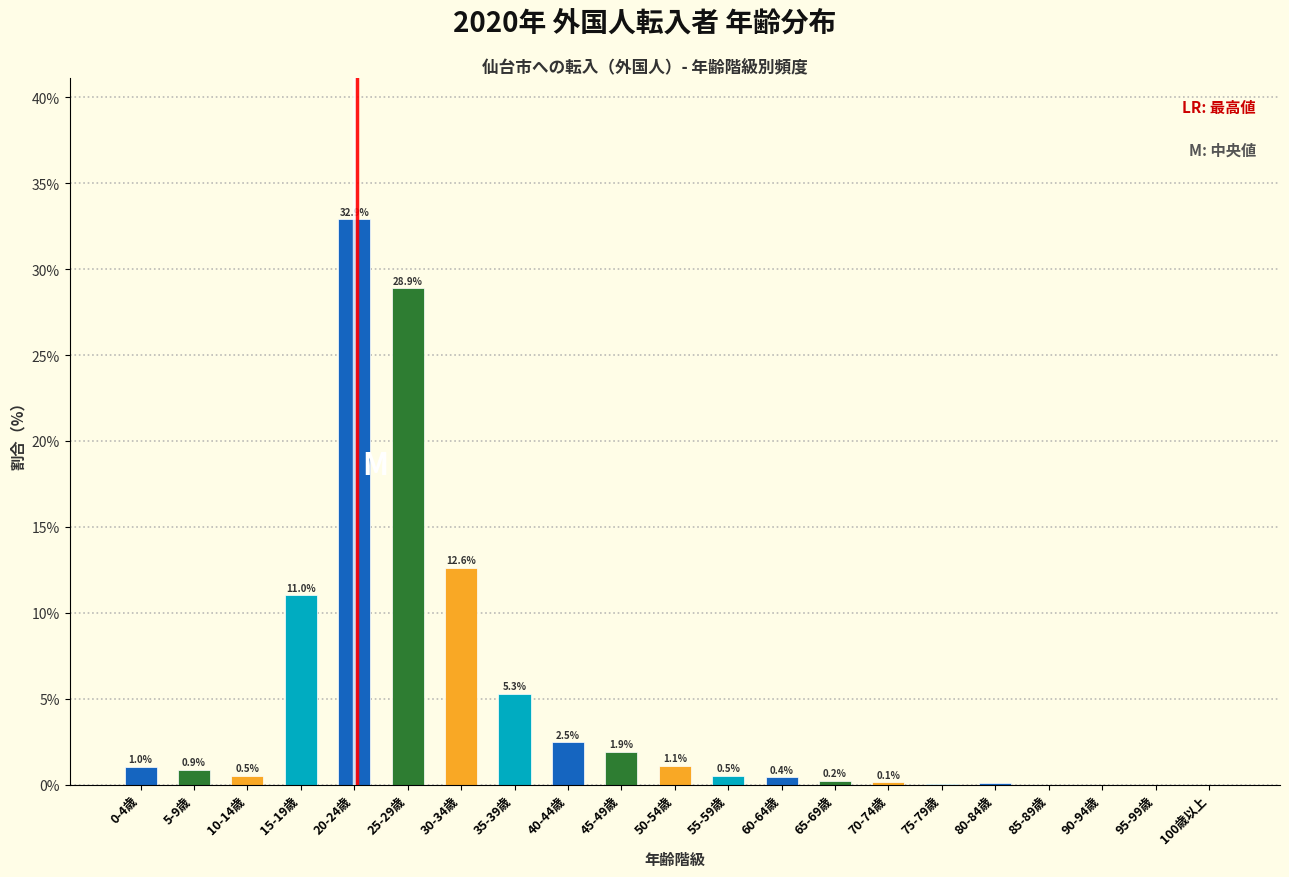

Where is the data nearest to the value 16?

30-34歳